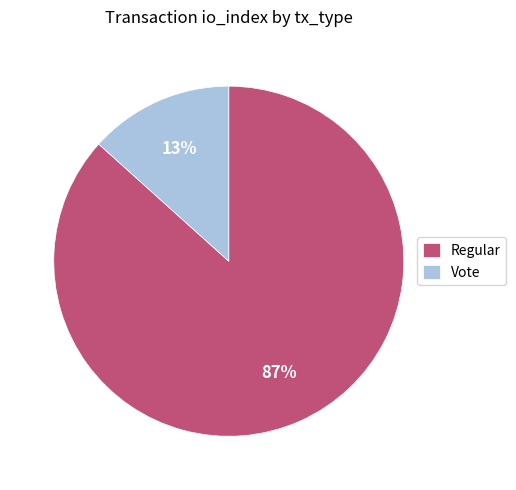

To the nearest percent, what is the average slice percentage?

50%